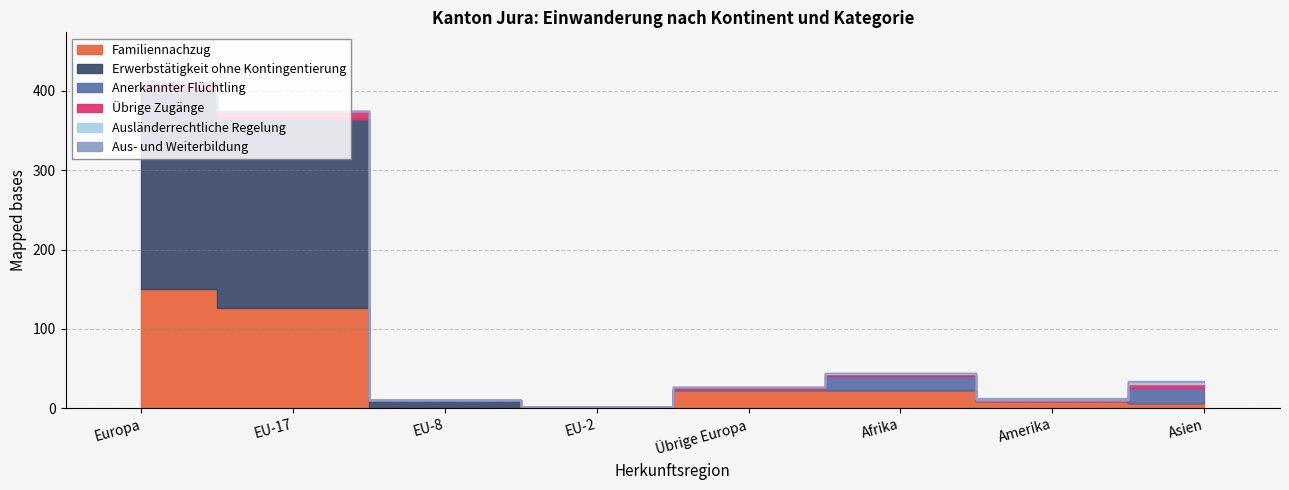

Where is the first local maximum for Ausländerrechtliche Regelung?

Afrika